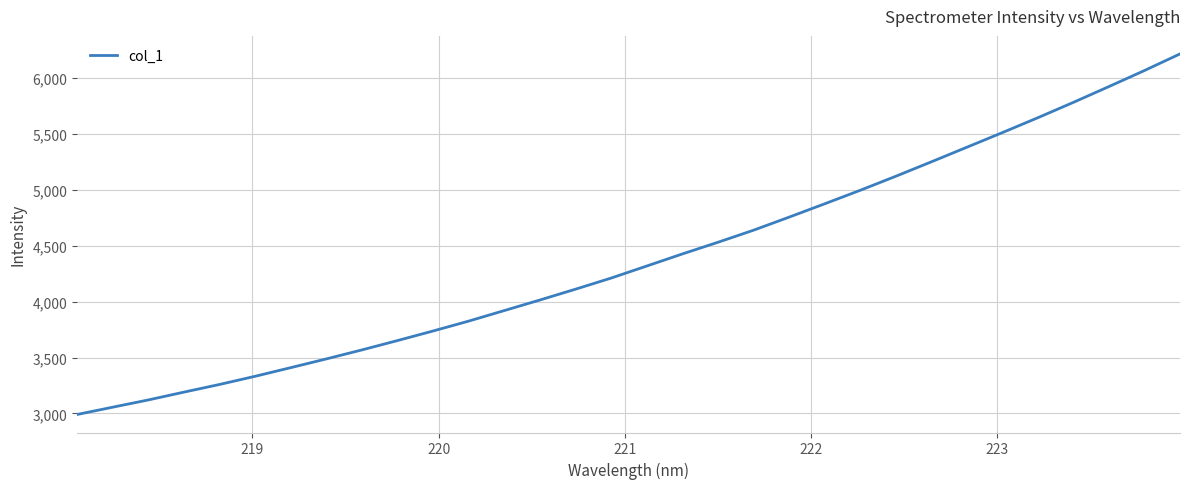

Reading left to right, transcribe all the data shown in this chart.

2991.0	3056.3	3121.2	3191.1	3259.7	3332.8	3410.1	3488.3	3568.8	3652.6	3738.3	3826.7	3920.9	4015.3	4112.1	4211.4	4319.0	4426.9	4531.4	4639.2	4756.1	4875.3	4996.2	5121.6	5250.7	5381.5	5512.5	5645.9	5783.3	5924.6	6068.1	6216.7